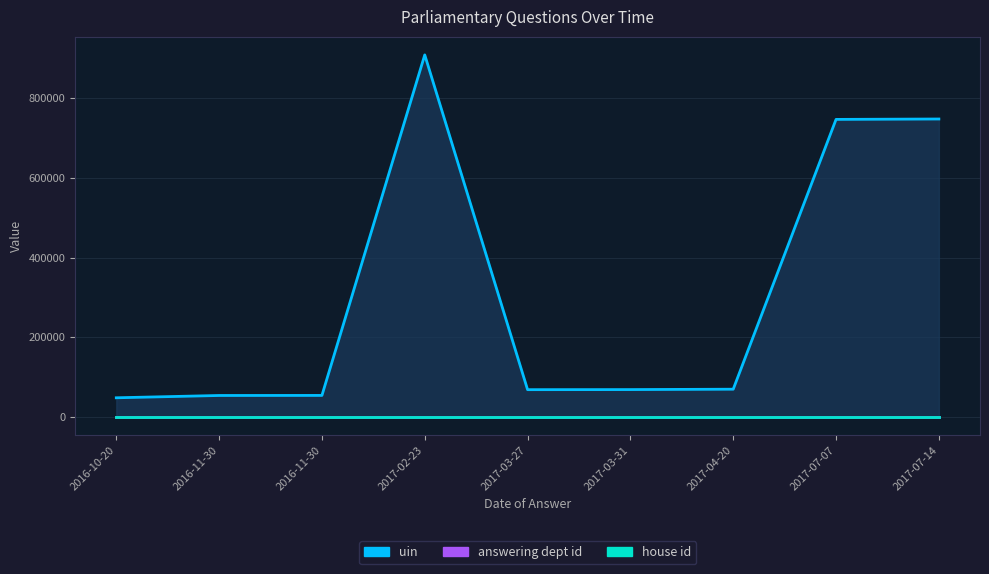

At which label does uin reach its minimum?

2016-10-20